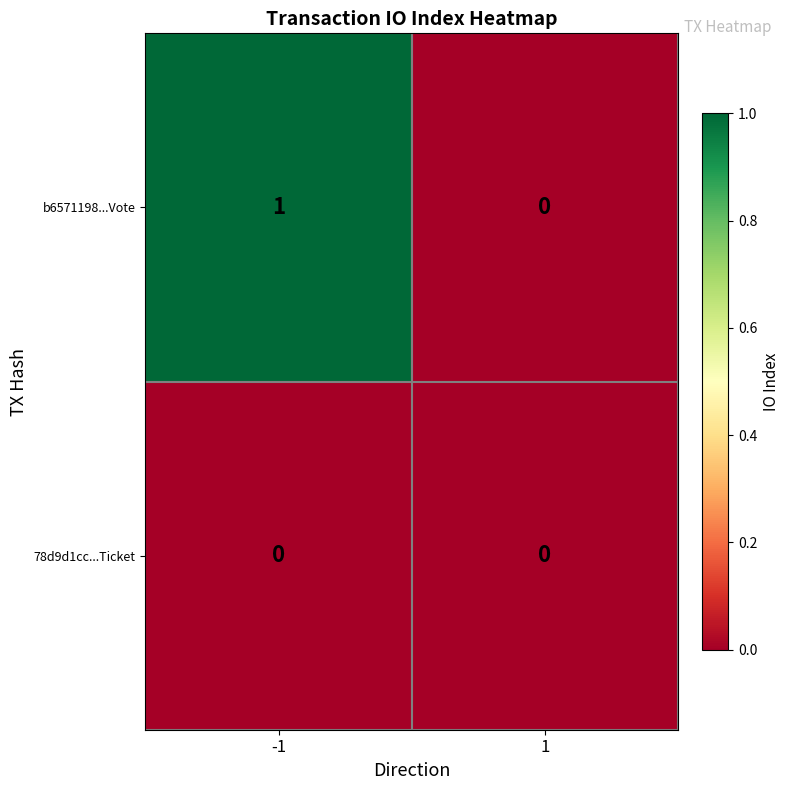

Which series changed the most between -1 and 1?

b6571198...Vote